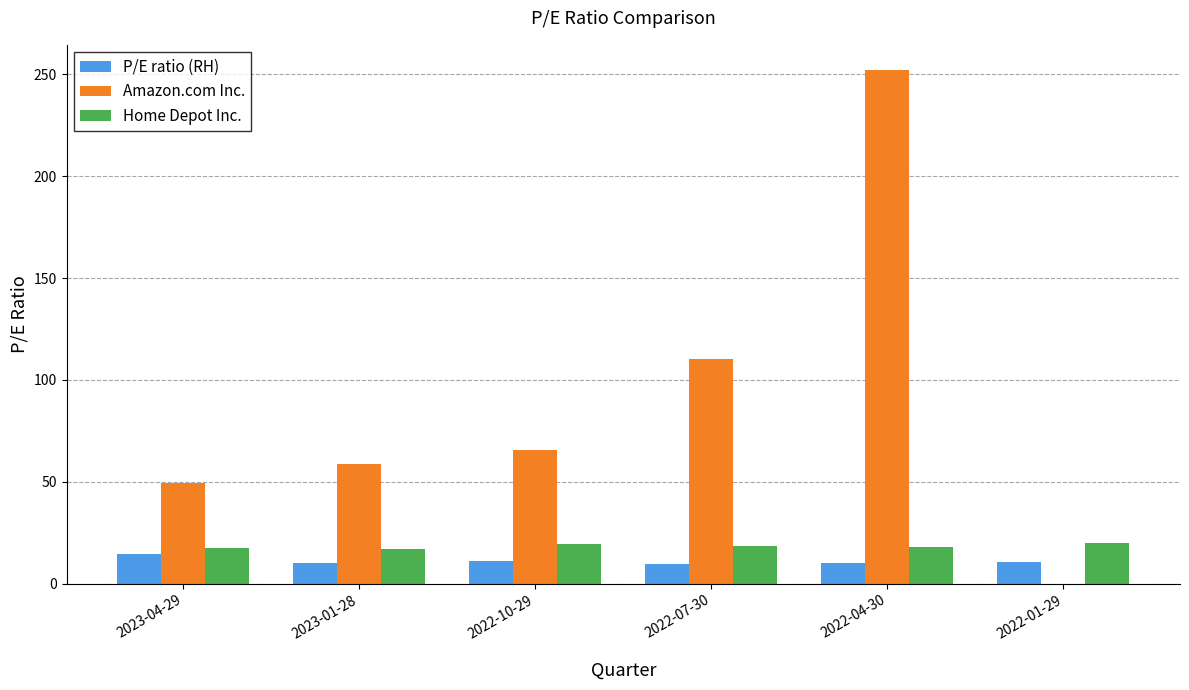

The value of Home Depot Inc. at 2023-01-28 is 26.1. True or false?

False